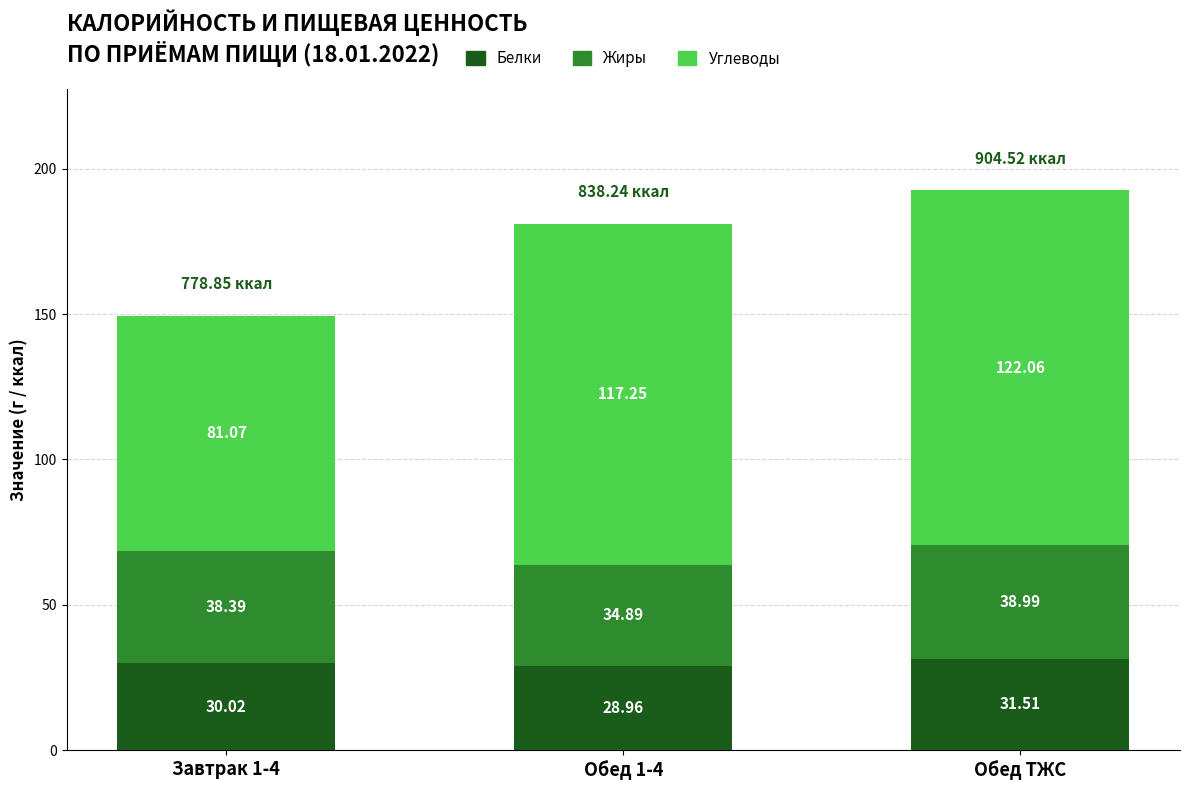

What is the sum of the Белки values at Обед ТЖС and Завтрак 1-4?

61.5